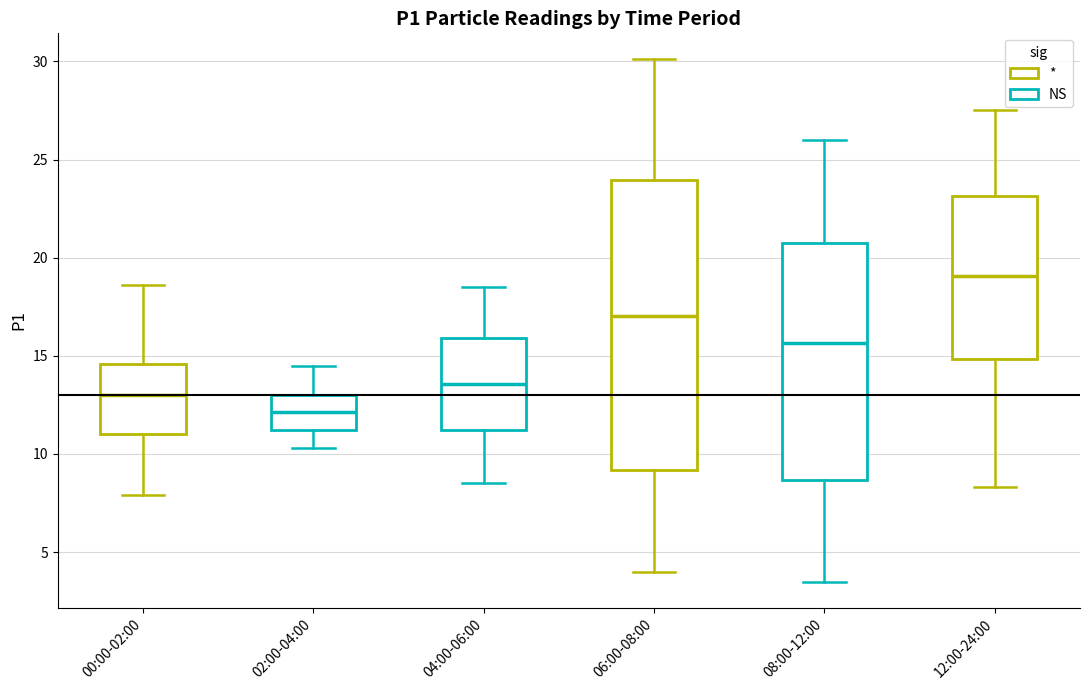

Which box's median line is the lowest?

02:00-04:00